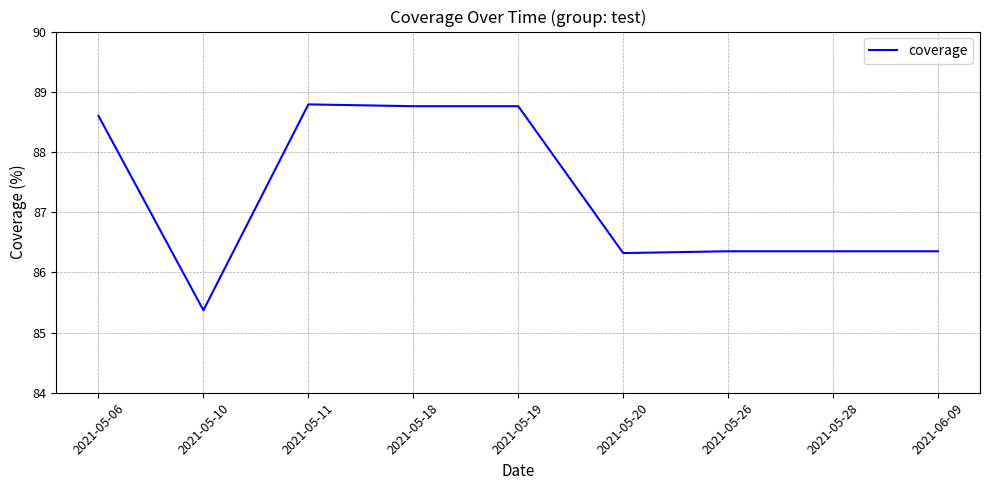

What is the smallest value displayed?

85.4